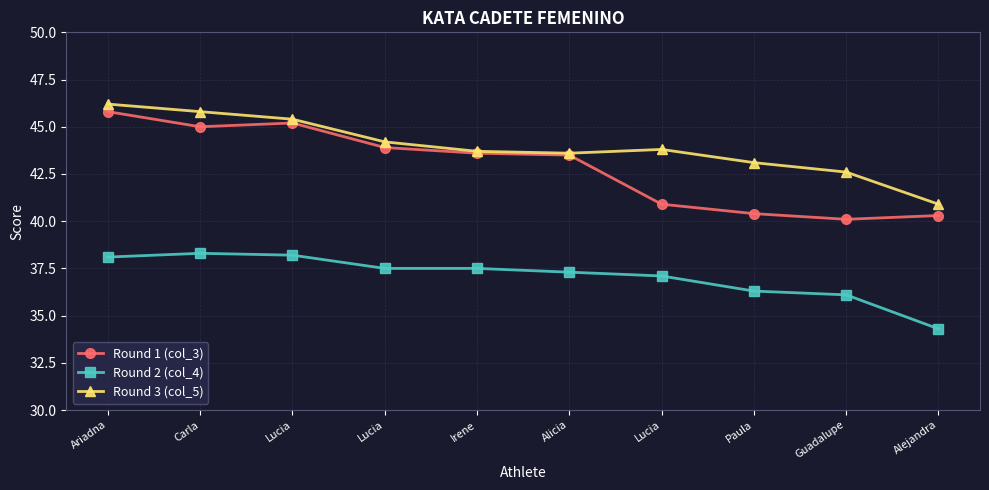

How many data points in Round 1 (col_3) are less than 43?

4